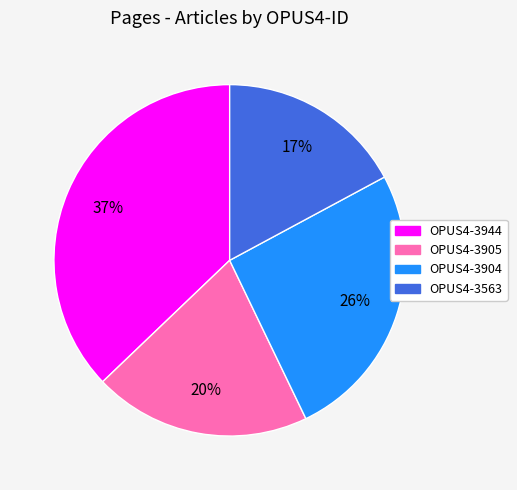

Count the number of slices in the pie.

4